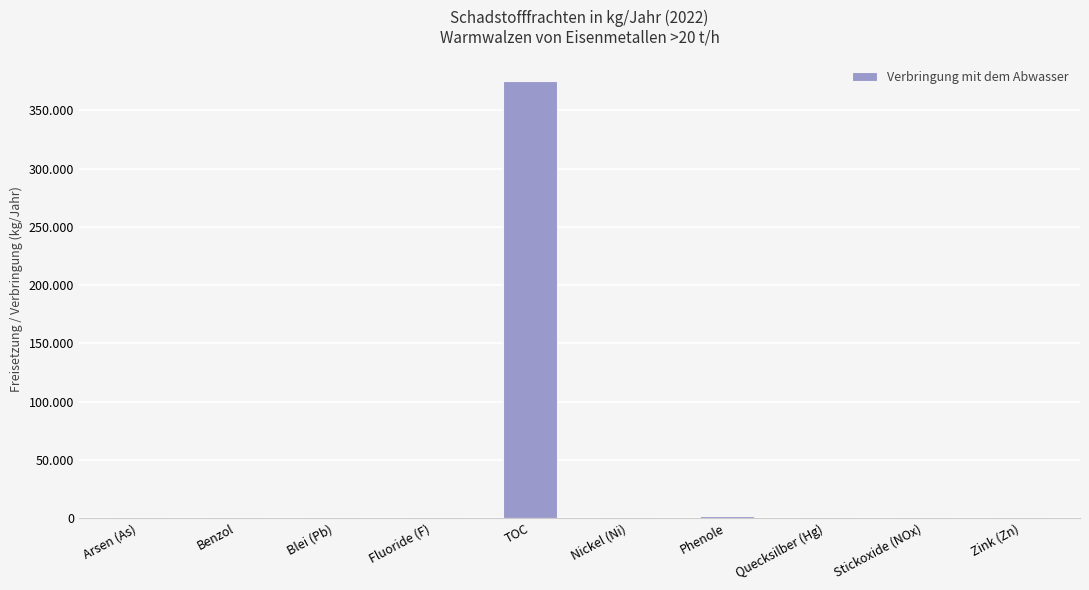

What is the label of the 4th bar from the left?

Fluoride (F)